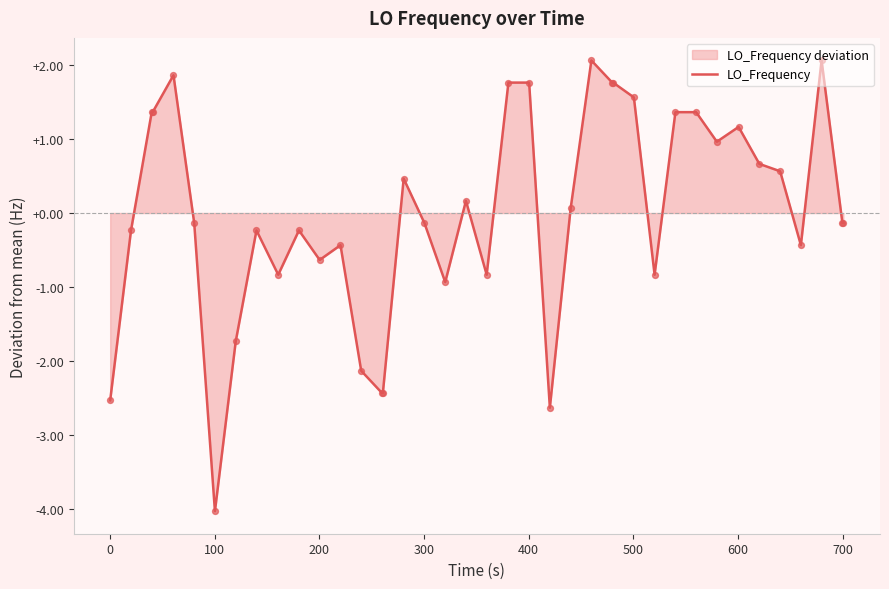

What is the smallest value displayed?

-4.0